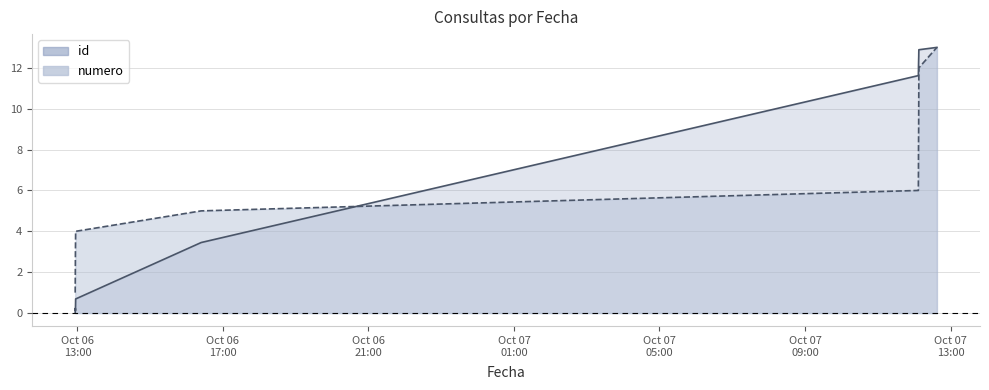

What position from the right is 2021-10-06 12:57:06?

10